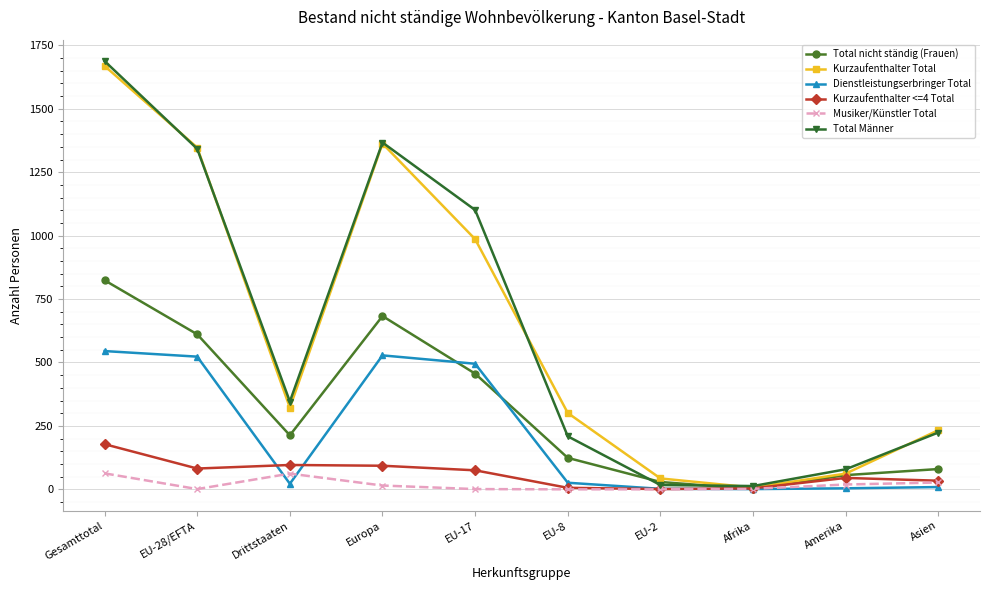

Rank the series by their maximum value, from lowest to highest.

Musiker/Künstler Total, Kurzaufenthalter <=4 Total, Dienstleistungserbringer Total, Total nicht ständig (Frauen), Kurzaufenthalter Total, Total Männer